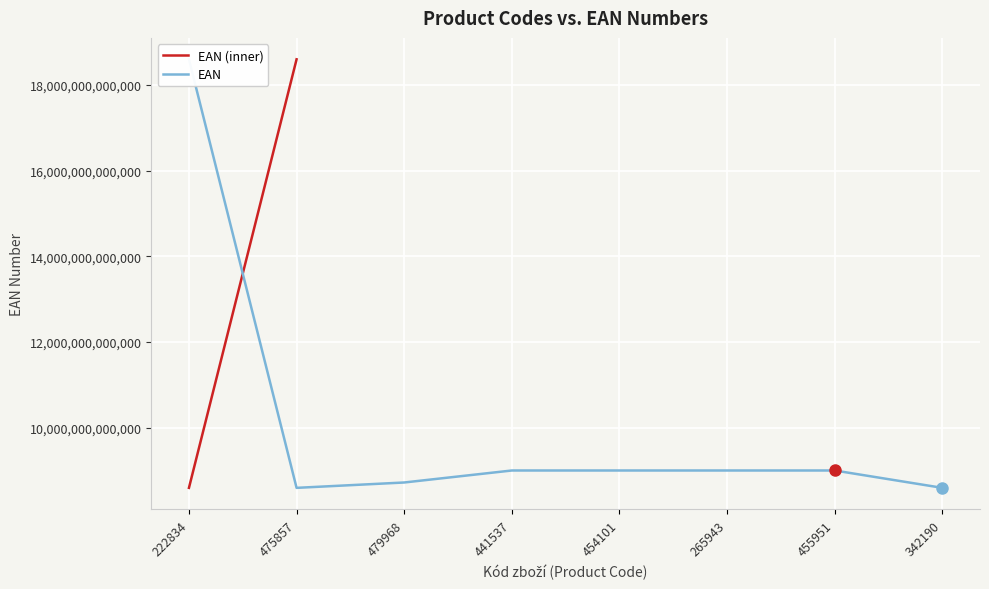

Which has a higher value, 475857 or 454101?

454101